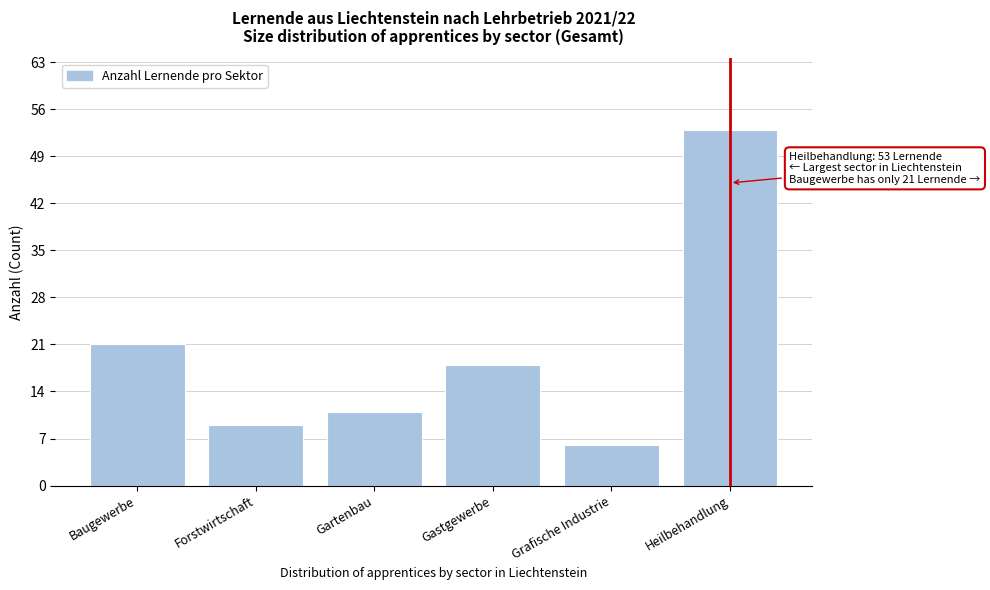

Reading left to right, extract all data points from this chart.

21	9	11	18	6	53